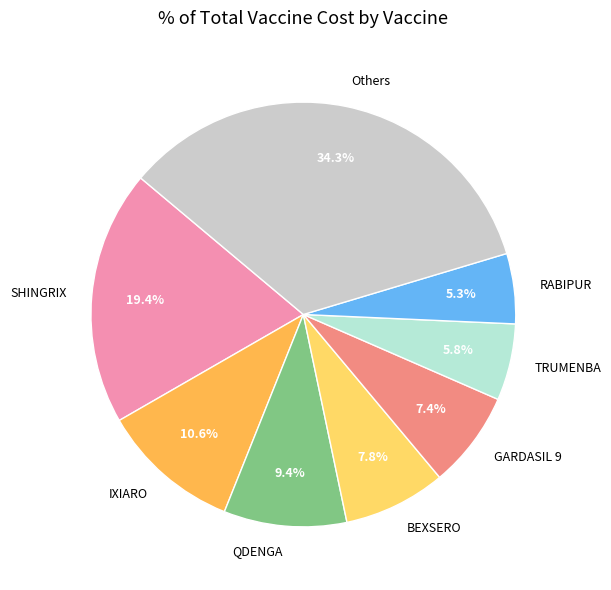

Does any single category account for the majority?

No